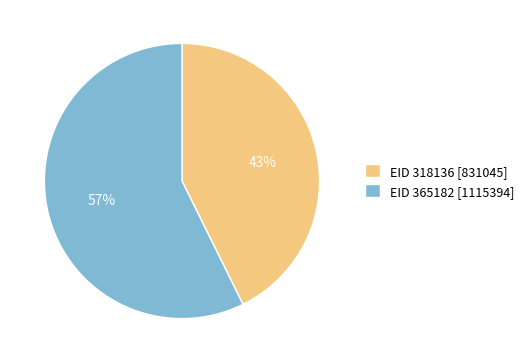

Do EID 365182 [1115394] and EID 318136 [831045] together represent more than half of the pie?

Yes